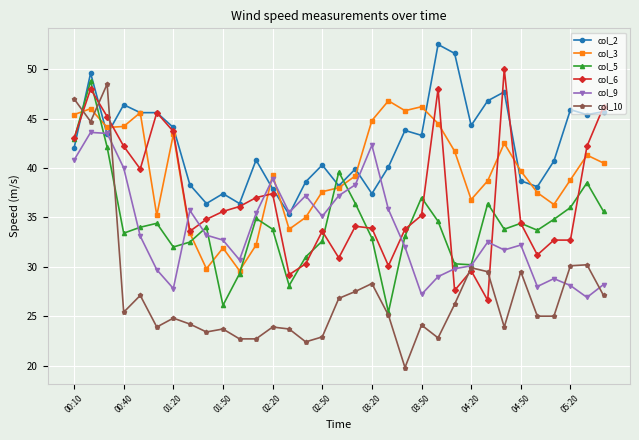

After their last crossing, which series has the higher values: col_5 or col_2?

col_2